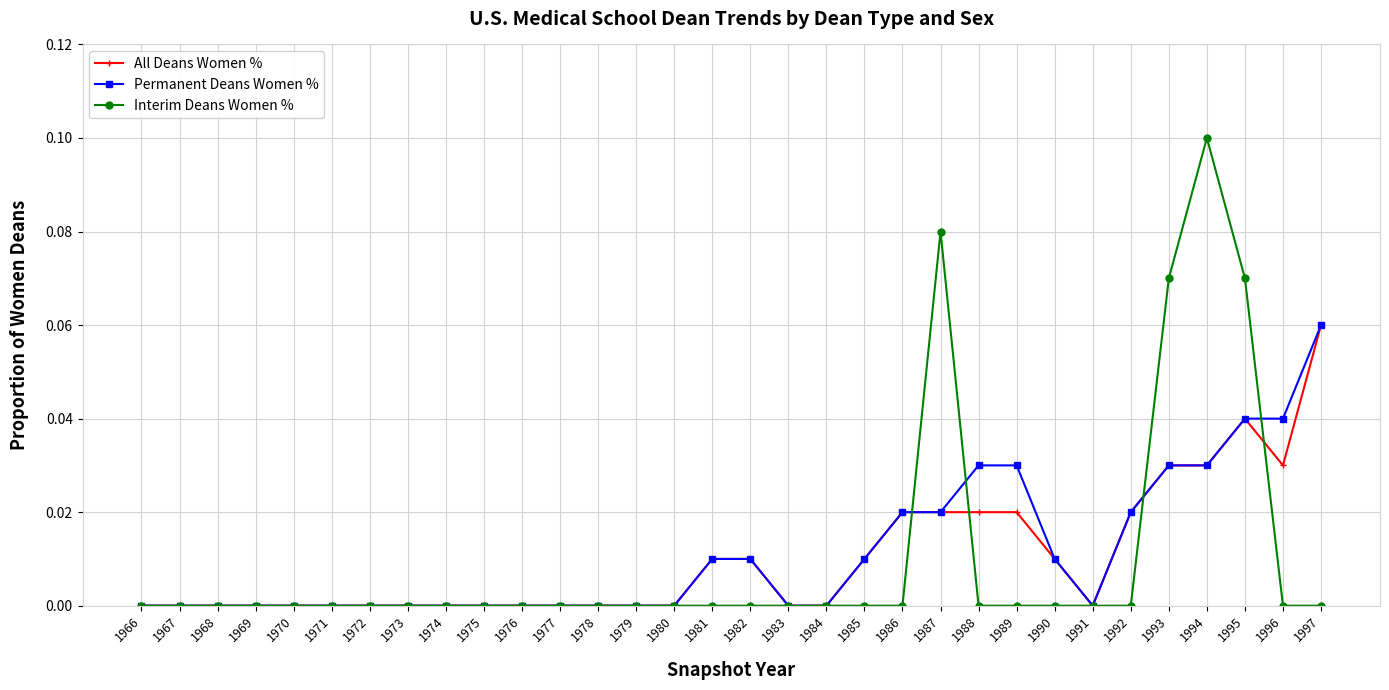

Does the chart display data point markers on the line(s)?

Yes